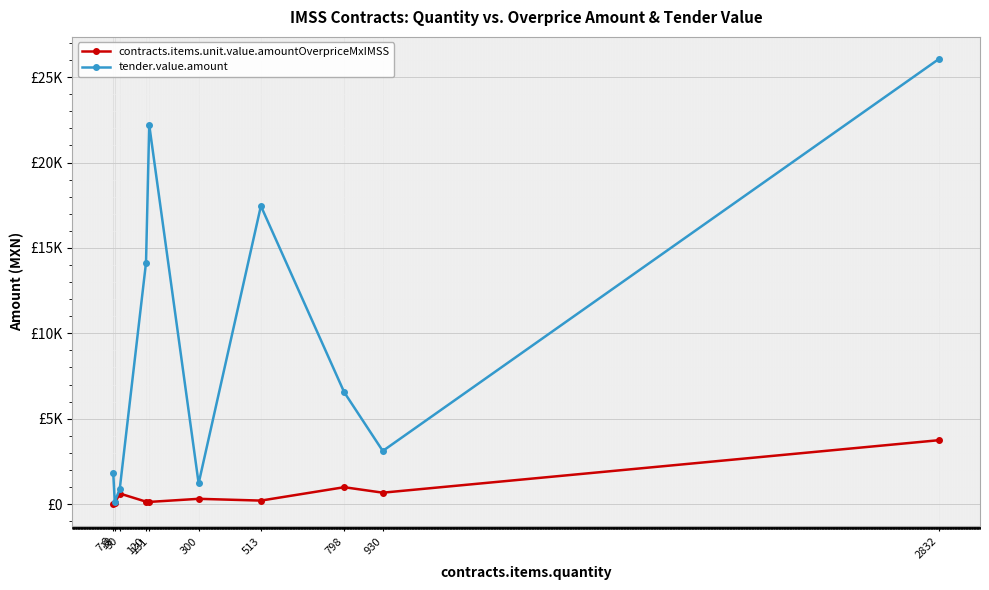

What is the label of the 1st point from the left?

7.8